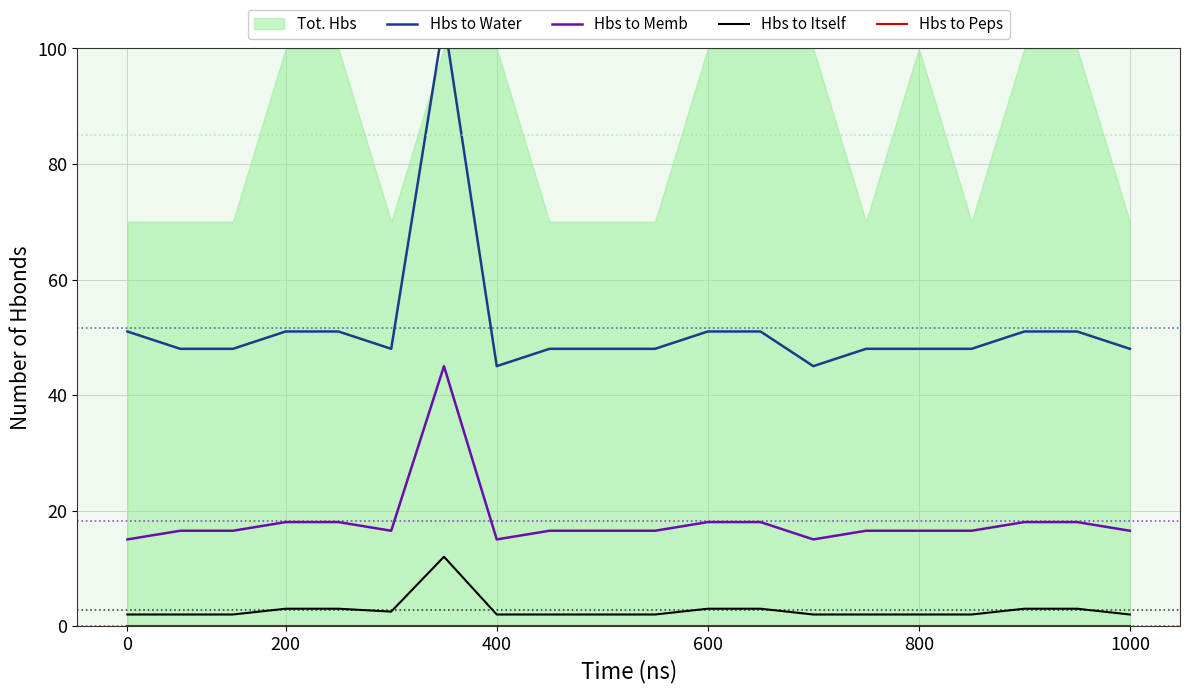

How many values in the Hbs to Water series are below 48?

2